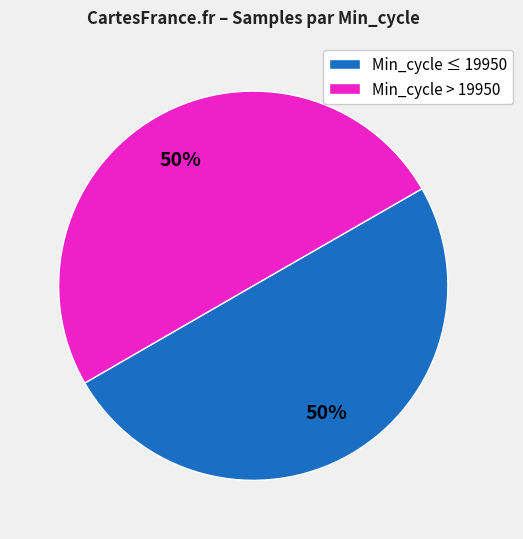

Do Min_cycle ≤ 19950 and Min_cycle > 19950 together represent more than half of the pie?

Yes